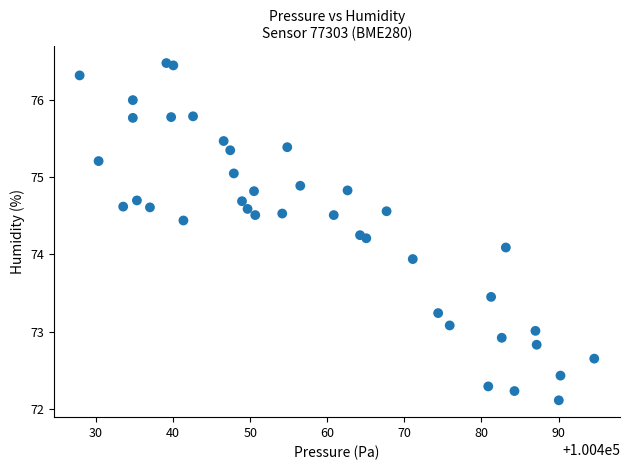

What is the range of Y values (max minus min)?

4.4